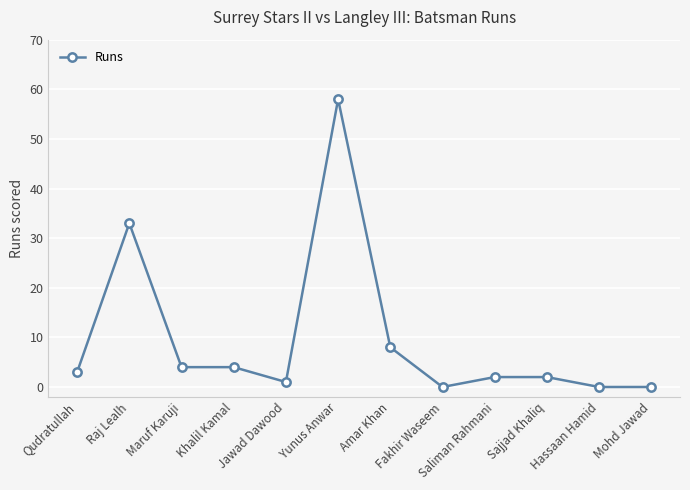

What is the maximum value shown in the chart?

58